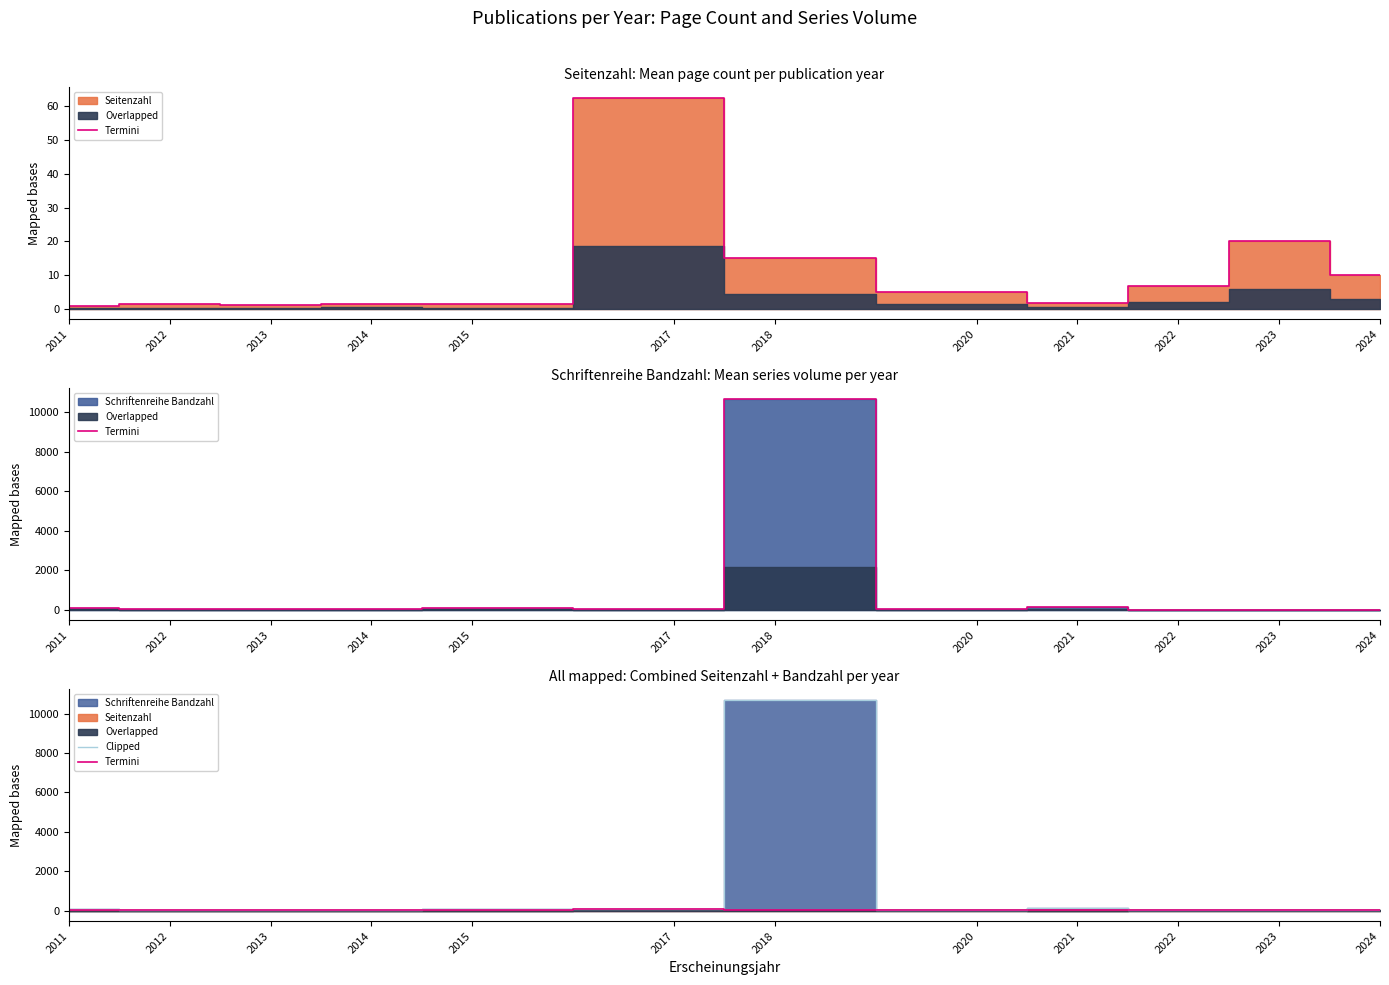

What is the approximate value of Clipped at 2021?

136.6